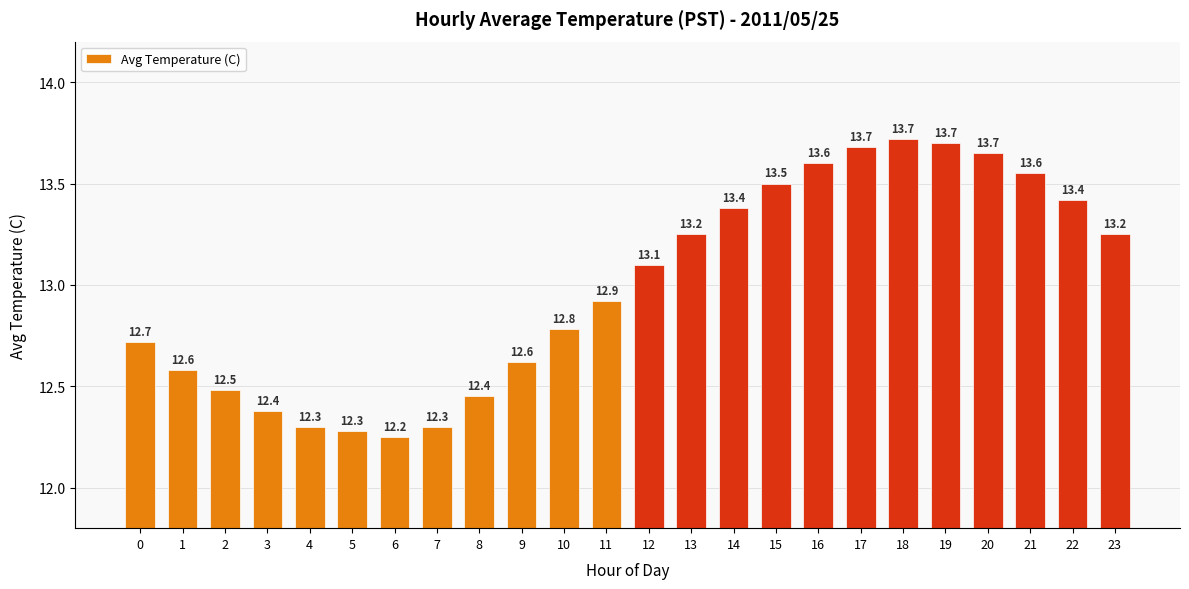

How many data points are less than 13?

12